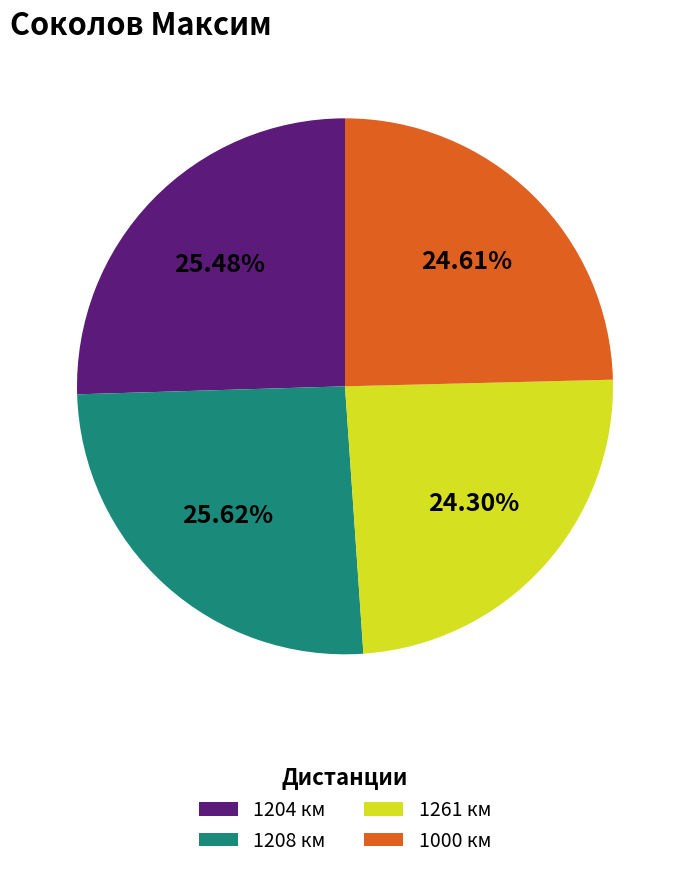

The 1261 slice represents 14% of the pie. True or false?

False